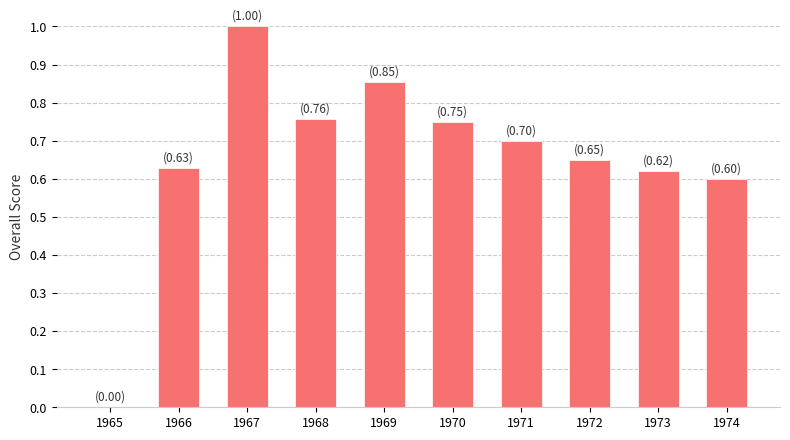

How many values are between 0 and 1?

10